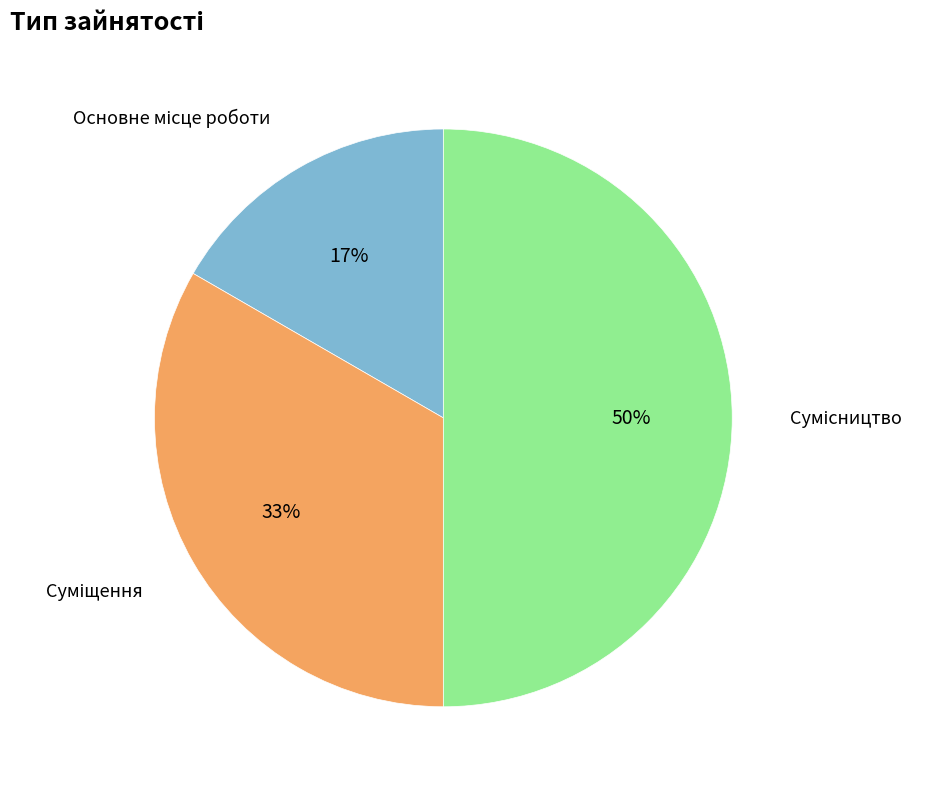

To the nearest percent, what is the average slice percentage?

33%